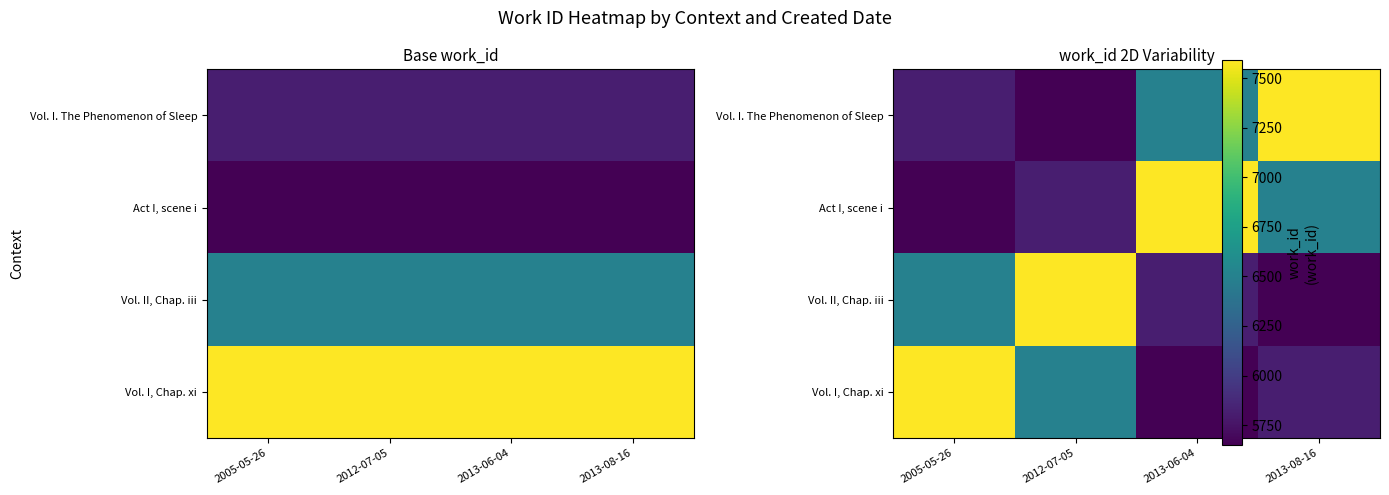

List the series in order of their peak value, lowest first.

Vol. I. The Phenomenon of Sleep, Act I, scene i, Vol. II, Chap. iii, Vol. I, Chap. xi